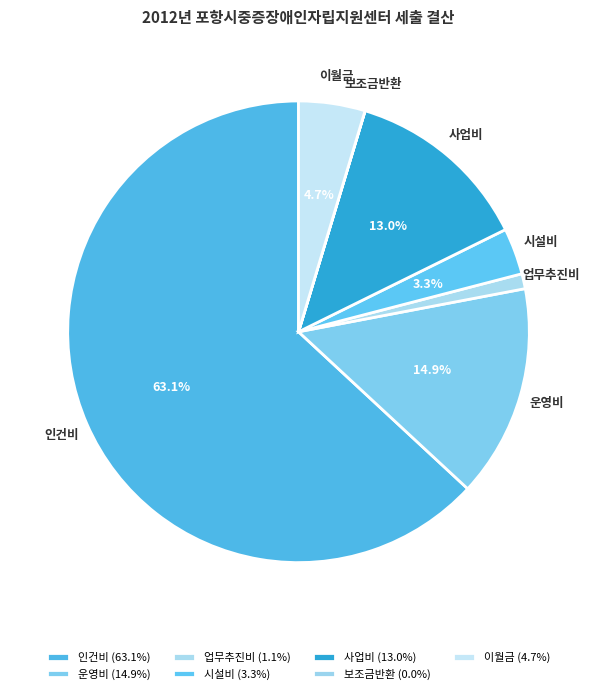

Does any single category account for the majority?

Yes